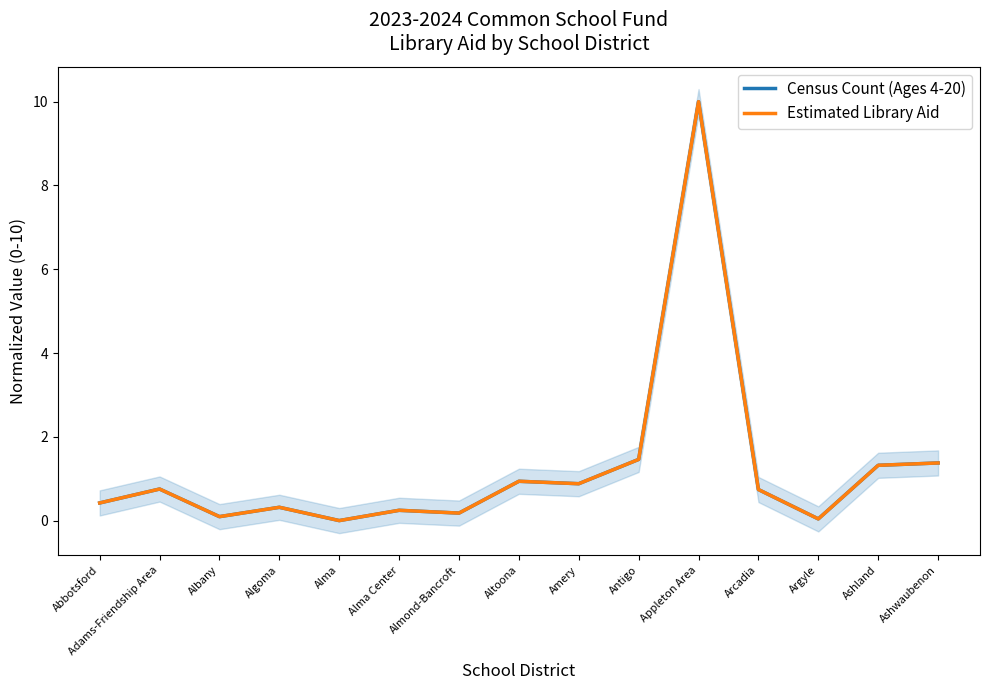

Reading left to right, extract all data points from this chart.

Census Count (Ages 4-20): Abbotsford=0.4	Adams-Friendship Area=0.8	Albany=0.1	Algoma=0.3	Alma=0.0	Alma Center=0.2	Almond-Bancroft=0.2	Altoona=0.9	Amery=0.9	Antigo=1.5	Appleton Area=10.0	Arcadia=0.7	Argyle=0.0	Ashland=1.3	Ashwaubenon=1.4
Estimated Library Aid: Abbotsford=0.4	Adams-Friendship Area=0.8	Albany=0.1	Algoma=0.3	Alma=0.0	Alma Center=0.2	Almond-Bancroft=0.2	Altoona=0.9	Amery=0.9	Antigo=1.5	Appleton Area=10.0	Arcadia=0.7	Argyle=0.0	Ashland=1.3	Ashwaubenon=1.4